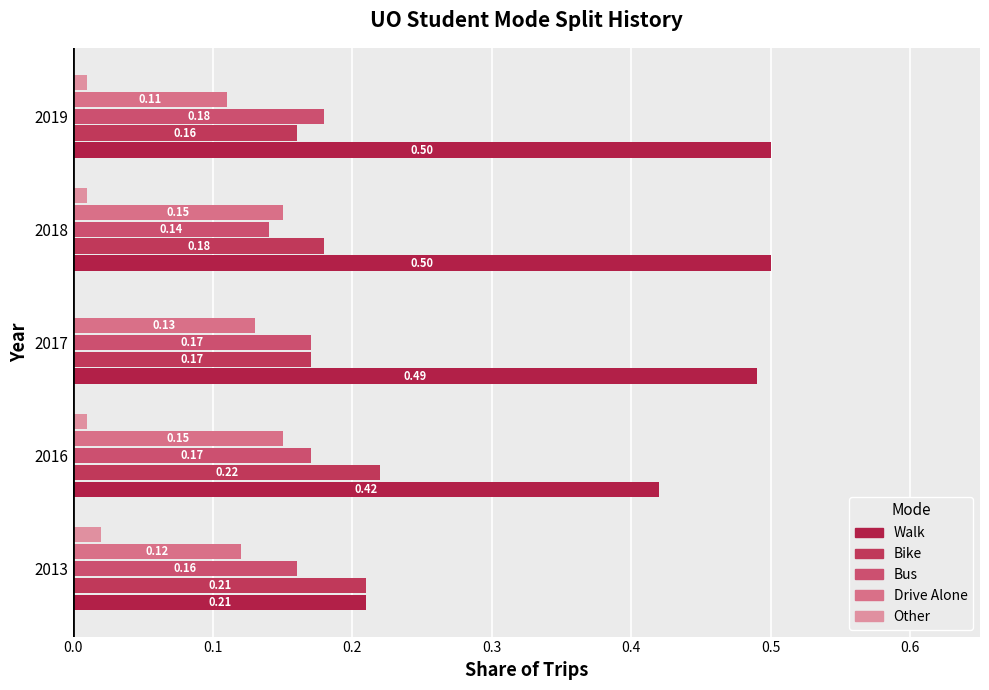

How many series are shown in this chart?

5